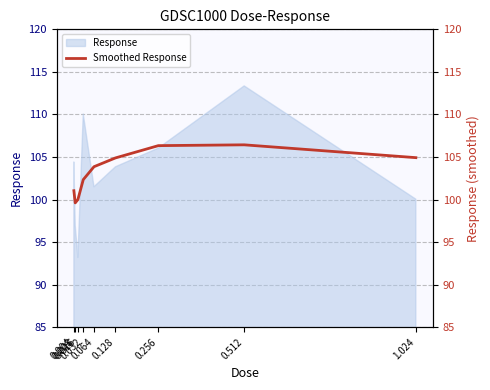

Reading right to left, what are all the values shown in this chart?

104.9	106.4	106.3	104.9	103.9	102.3	100.0	99.6	101.0